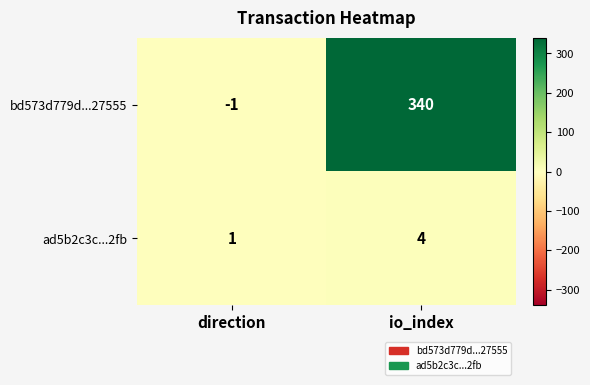

What is the difference between the ad5b2c3c...2fb values at io_index and direction?

3